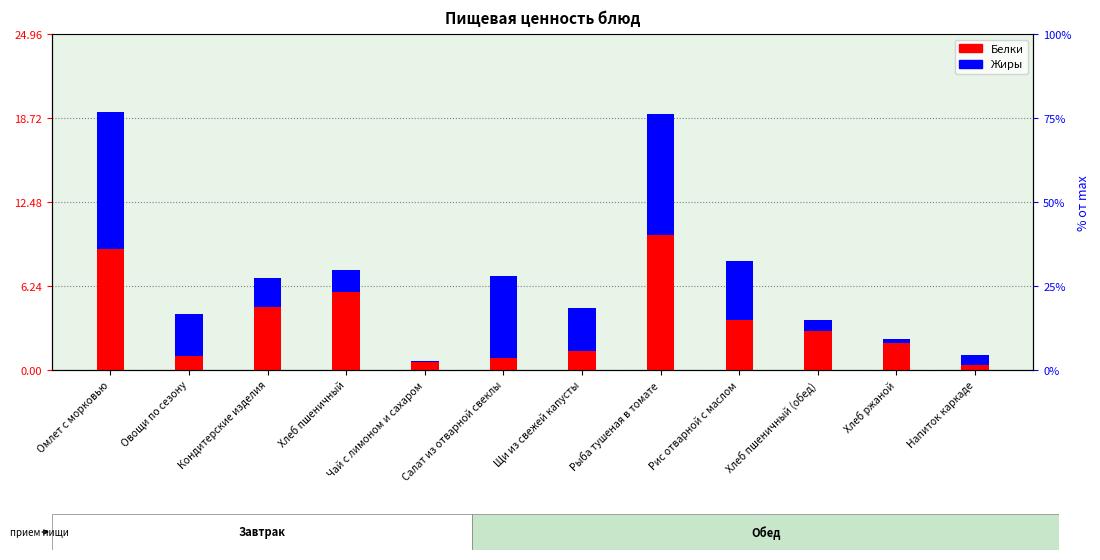

Reading left to right, extract all data points from this chart.

Белки: 9.0	1.1	4.7	5.8	0.6	0.9	1.4	10.0	3.7	2.9	2.0	0.4
Жиры: 10.2	3.1	2.1	1.6	0.1	6.1	3.2	9.0	4.4	0.8	0.4	0.7